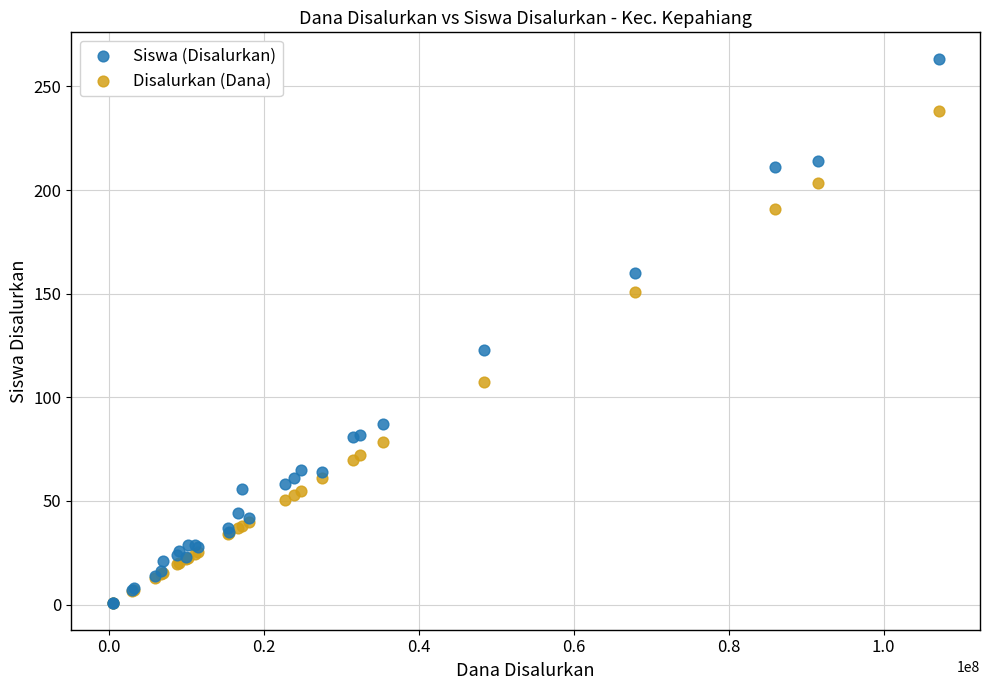

In the Siswa (Disalurkan) series, what Y value is closest to 132?

123.0